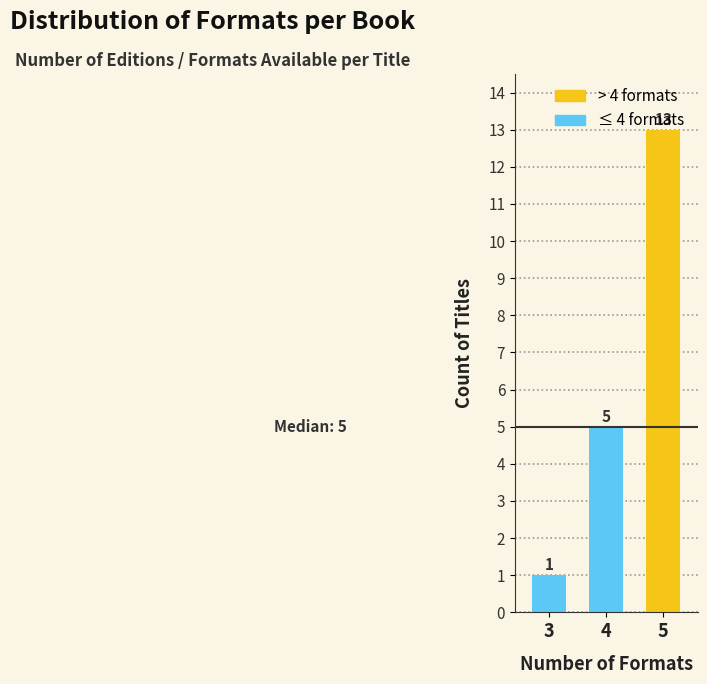

What is the ratio of the value at 4 to the value at 5?

0.4